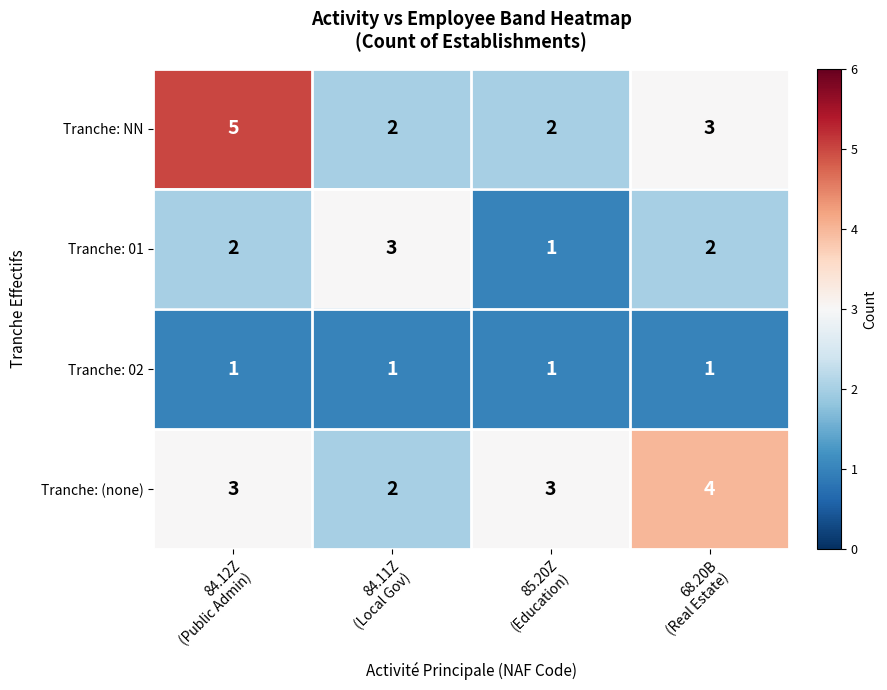

Rank the series by their maximum value, from highest to lowest.

Tranche: NN, Tranche: (none), Tranche: 01, Tranche: 02